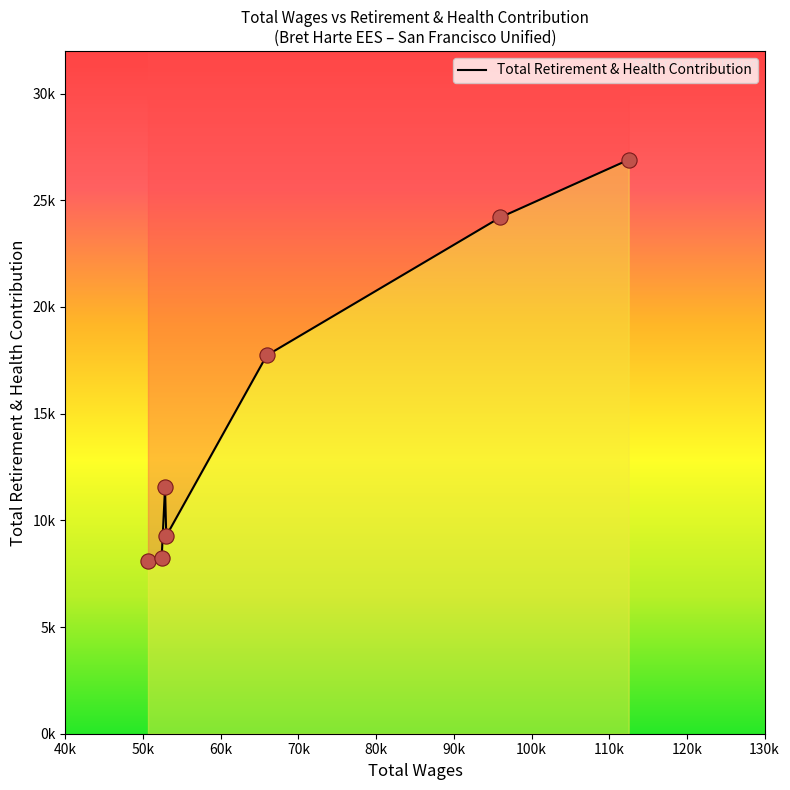

Between 70k and 90k, which is larger?

90k